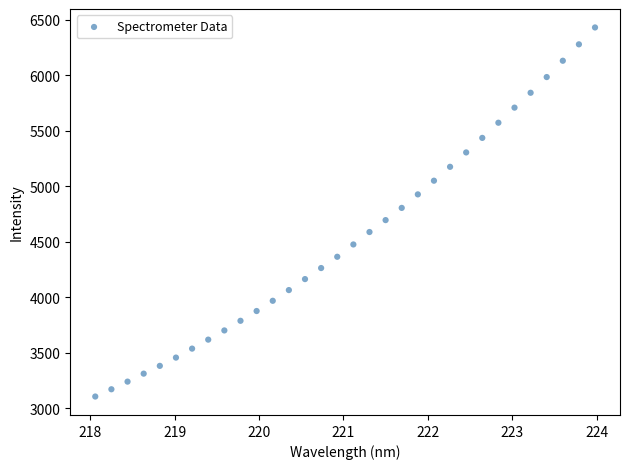

What is the range of X values (max minus min)?

5.9